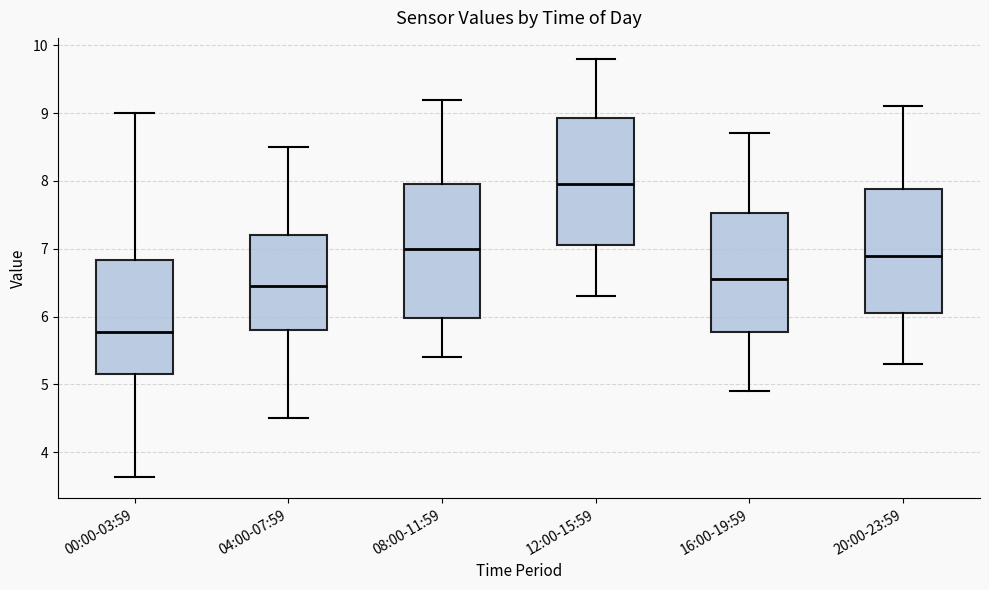

Where is the lower edge of the box for 20:00-23:59 on the y-axis? The values are not printed on the chart, so give them approximately, as read against the axis.

6.1